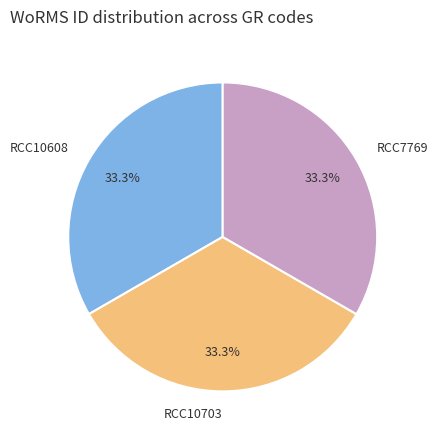

What percentage is the RCC10703 slice, to the nearest percent?

33%